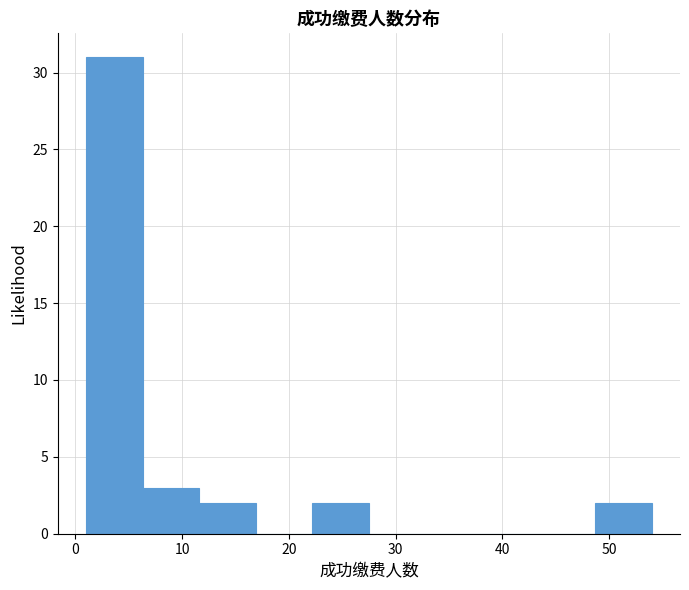

Reading left to right, list every bar in this chart as the range it spans on the x-axis followed by its height. Neither the bar edges nor the heights are printed on the chart, so give them approximately, as read against the axes.

1.0 to 6.3: 31
6.3 to 11.6: 3
11.6 to 16.9: 2
16.9 to 22.2: 0
22.2 to 27.5: 2
27.5 to 32.8: 0
32.8 to 38.1: 0
38.1 to 43.4: 0
43.4 to 48.7: 0
48.7 to 54.0: 2